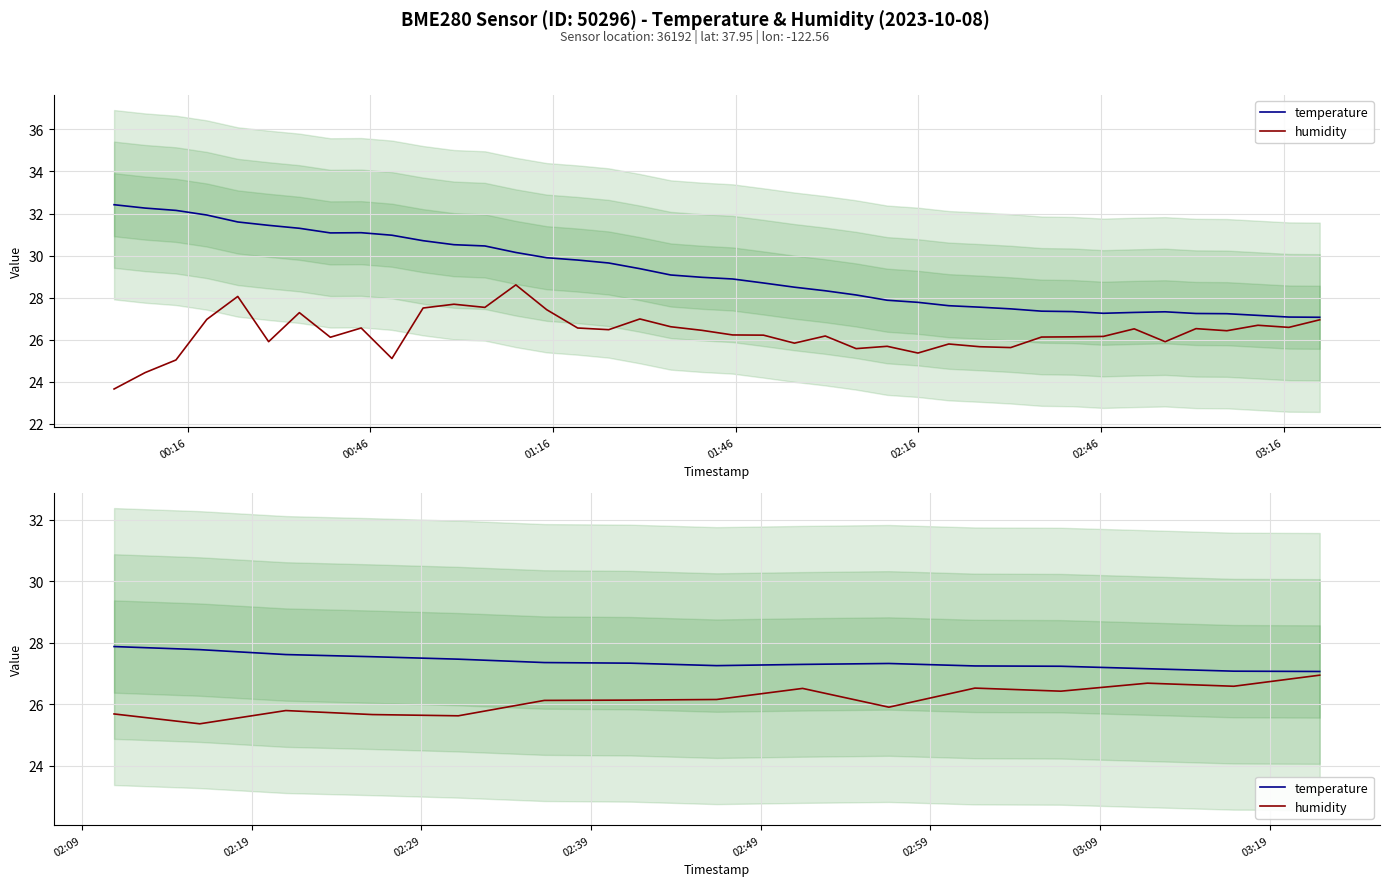

What are all the series names shown in the legend?

temperature, humidity